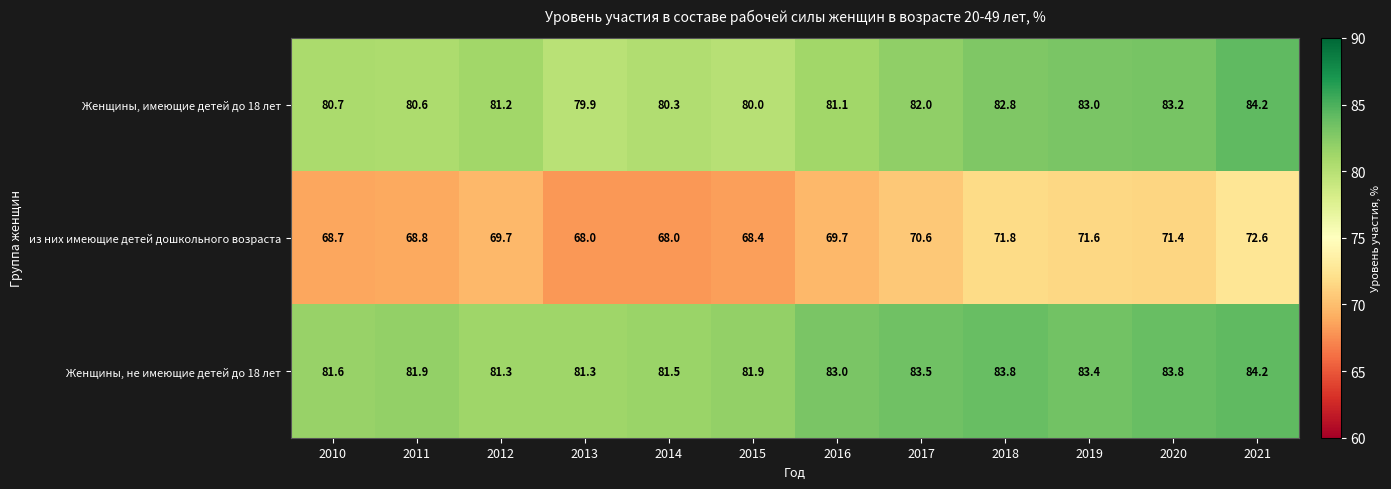

What is the sum of all из них имеющие детей дошкольного возраста values?

839.3